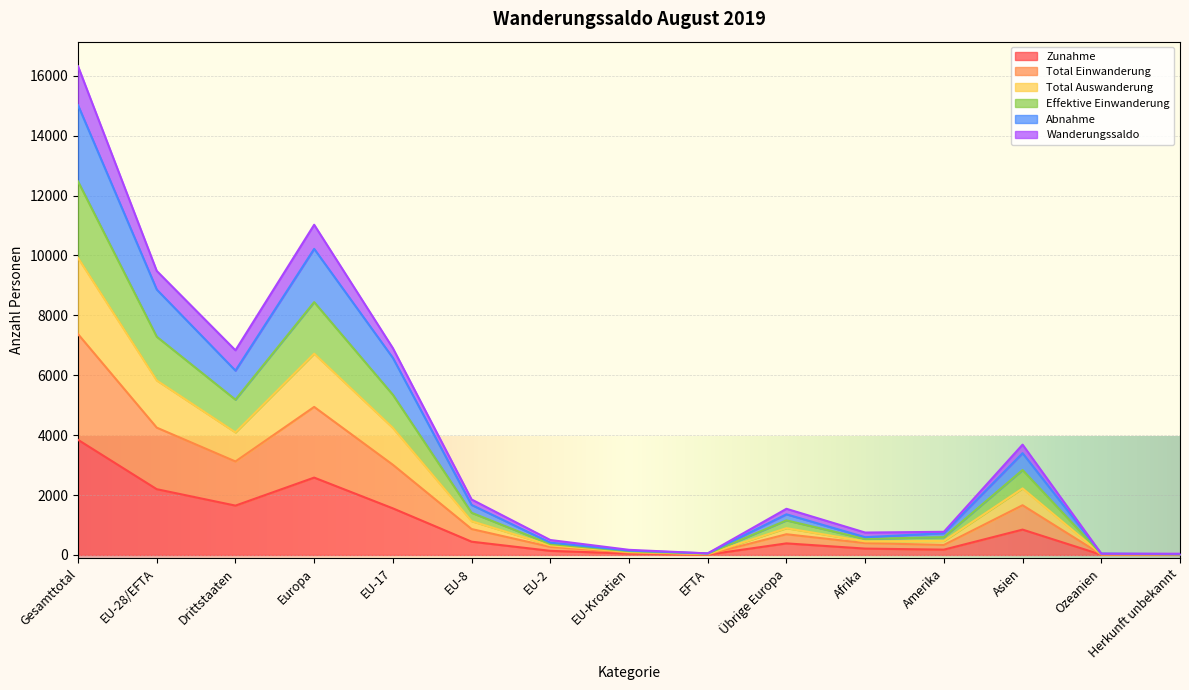

The value of Zunahme at EU-17 is 1556. True or false?

True